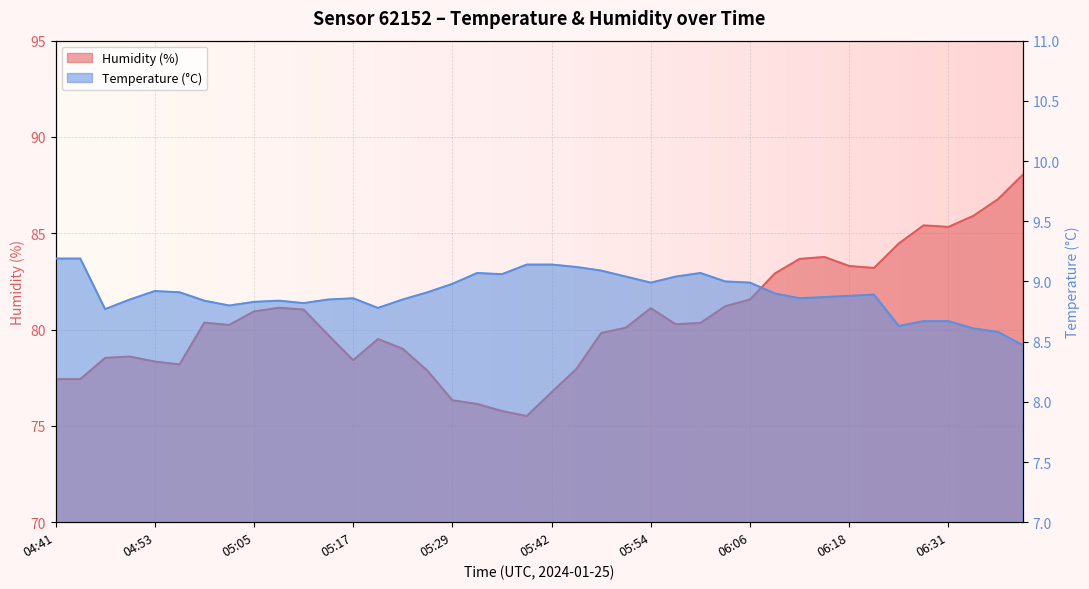

True or false: temperature and humidity cross at least once.

False